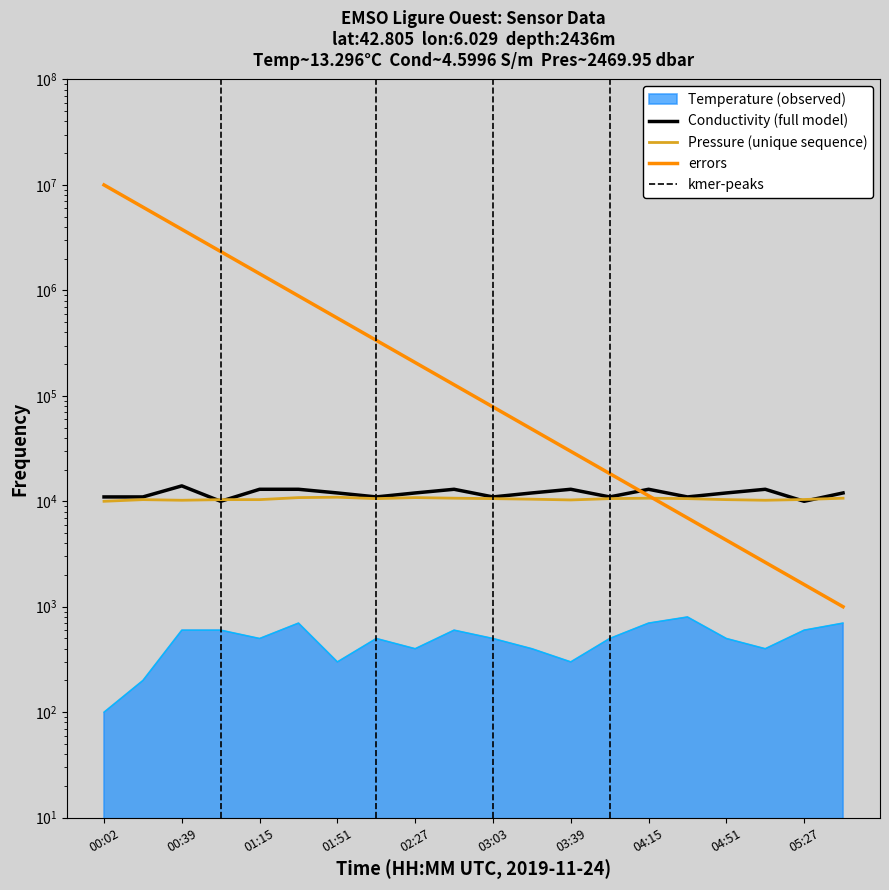

At which label is Pressure closest to 10464?

03:21